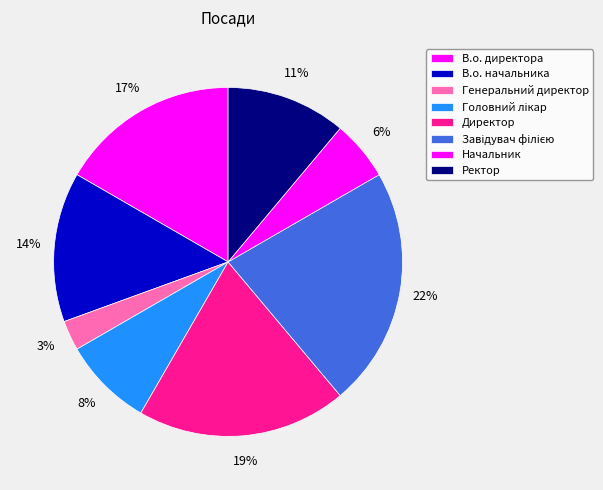

Does В.о. начальника account for over 50% of the chart?

No